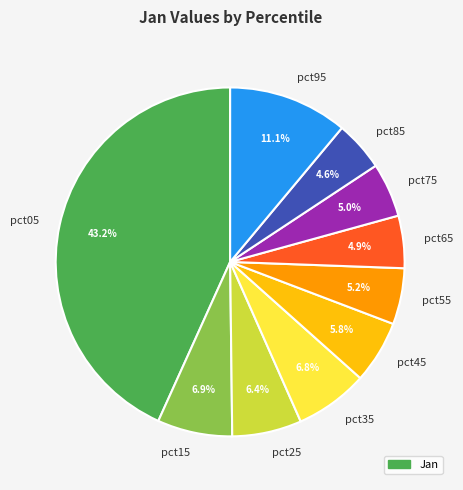

What is the largest slice in the pie chart?

pct05